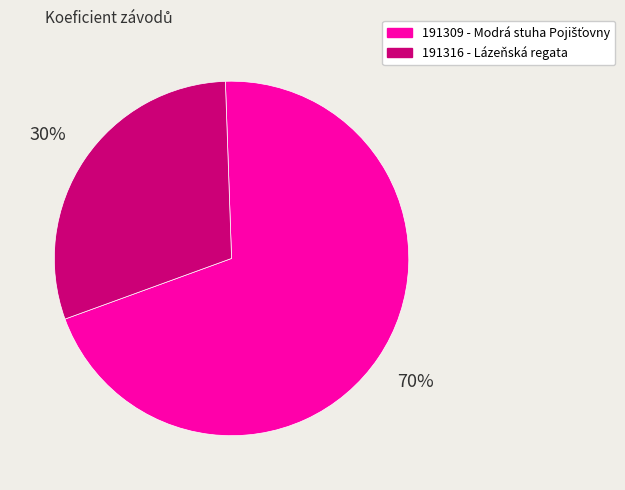

What is the largest slice in the pie chart?

191309